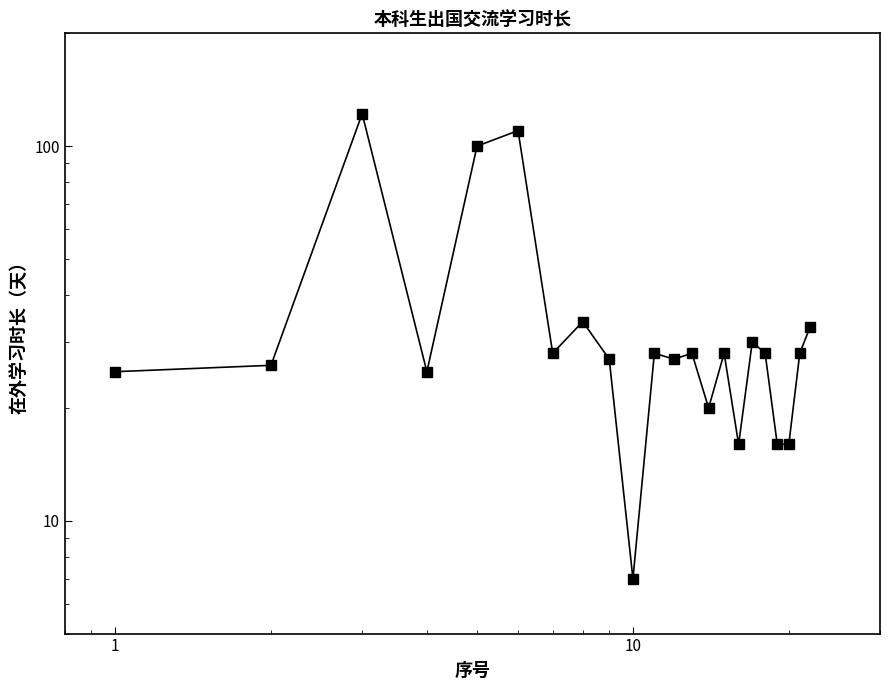

How many series are shown in this chart?

1